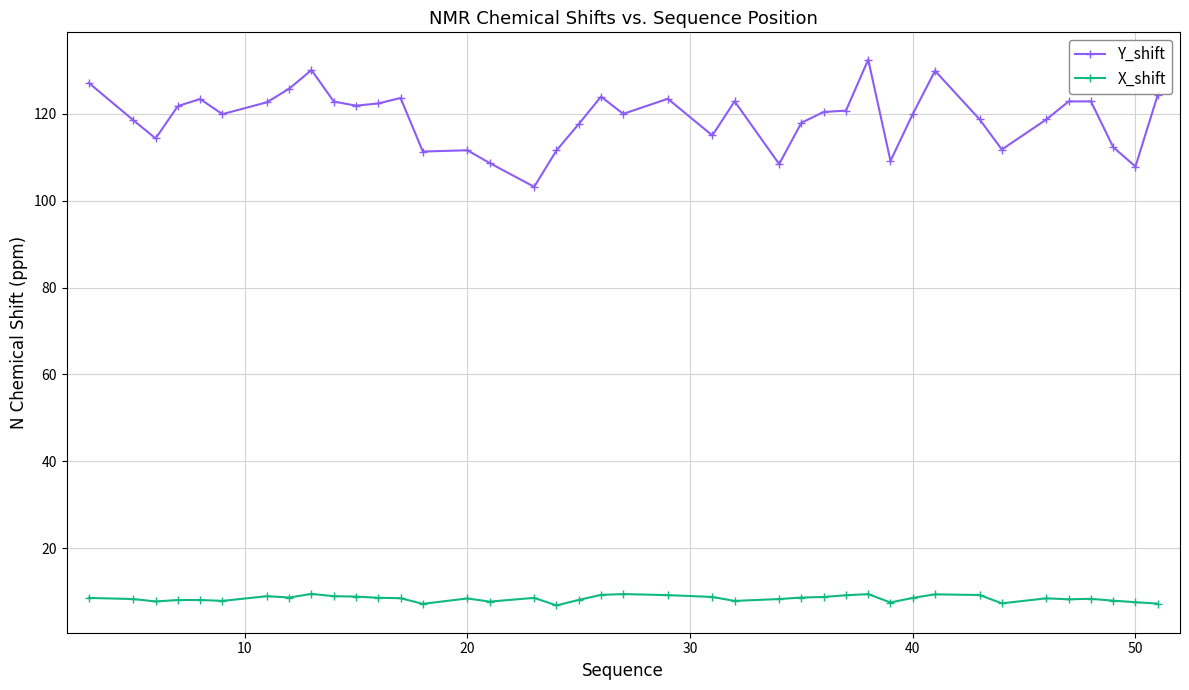

True or false: X_shift and Y_shift cross at least once.

False